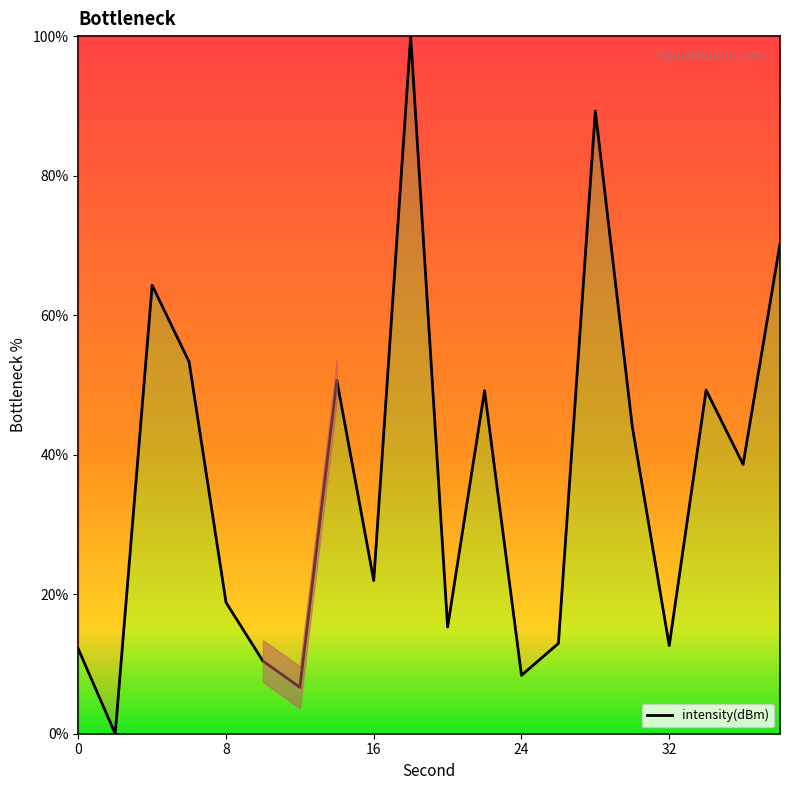

What is the average value?

36.4